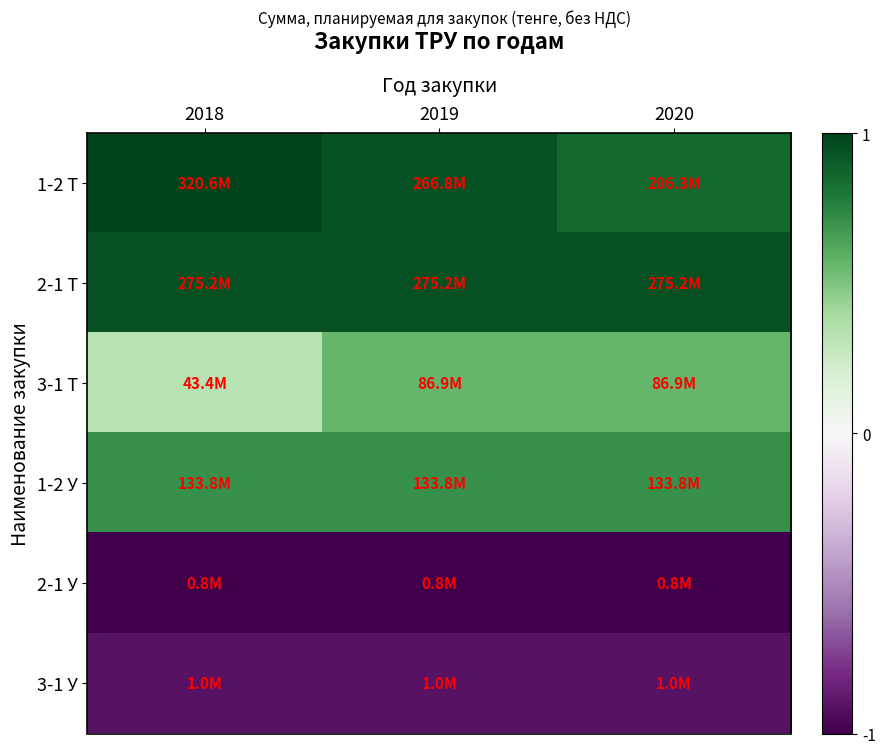

Reading left to right, what are all the values shown in this chart?

1-2 Т: 2018=1.0	2019=0.9	2020=0.9
2-1 Т: 2018=0.9	2019=0.9	2020=0.9
3-1 Т: 2018=0.3	2019=0.6	2020=0.6
1-2 У: 2018=0.7	2019=0.7	2020=0.7
2-1 У: 2018=-1.0	2019=-1.0	2020=-1.0
3-1 У: 2018=-0.9	2019=-0.9	2020=-0.9